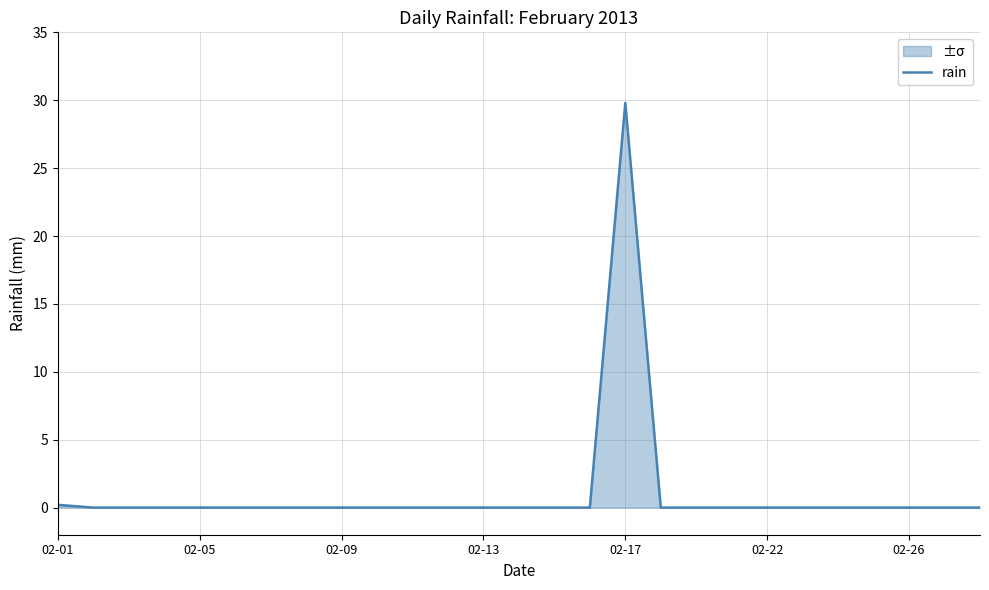

At which label is the value closest to 14?

02-01